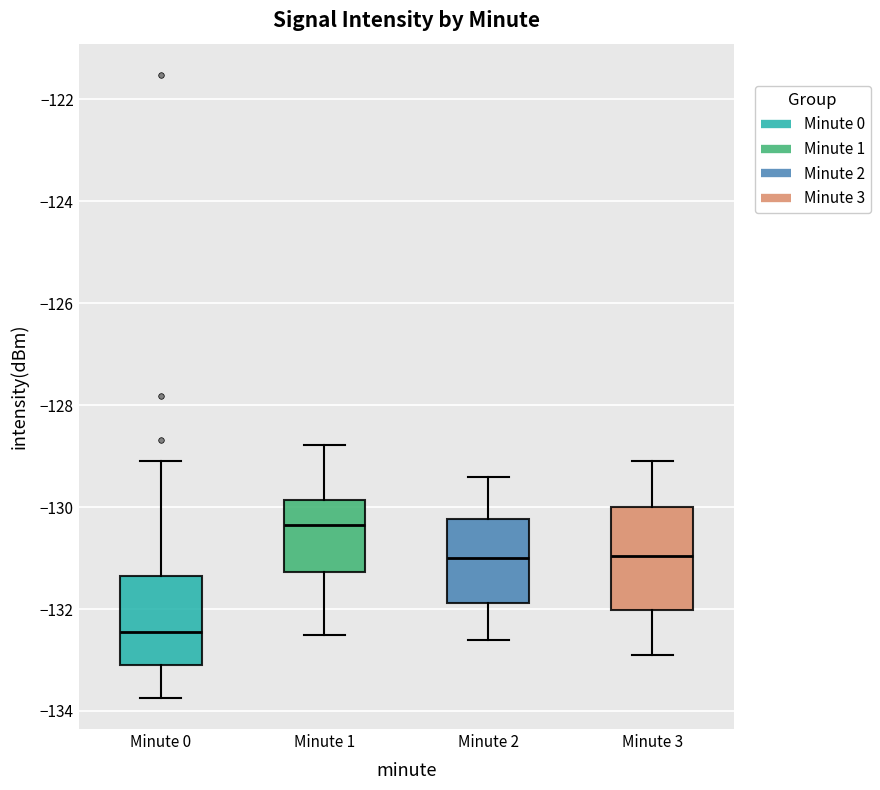

Reading left to right, transcribe this box plot: for each box, give where its median line is, the range the box spans, and where its two whiskers end, as read against the y-axis. The values are not printed on the chart, so give them approximately, as read against the axis.

Minute 0: median -132.4, box -133.2 to -131.4, whiskers -133.8 to -129.0
Minute 1: median -130.4, box -131.2 to -129.8, whiskers -132.6 to -128.8
Minute 2: median -131.0, box -131.8 to -130.2, whiskers -132.6 to -129.4
Minute 3: median -131.0, box -132.0 to -130.0, whiskers -132.8 to -129.0